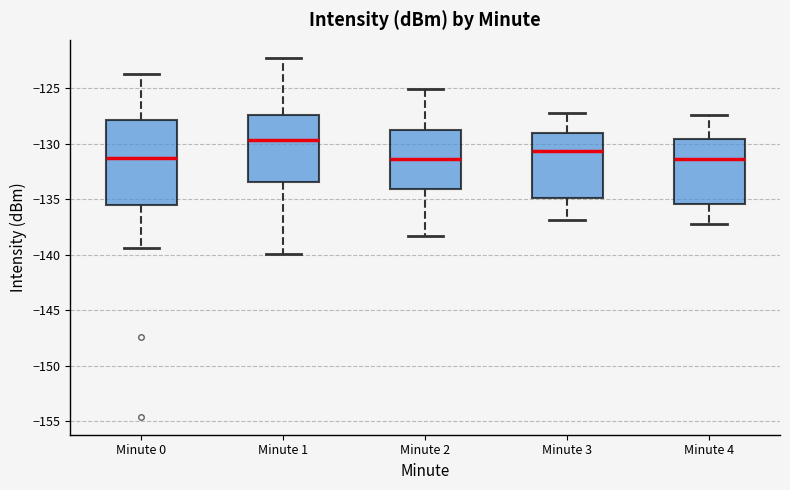

Comparing the boxes themselves (not the whiskers), which one is the tallest?

Minute 0